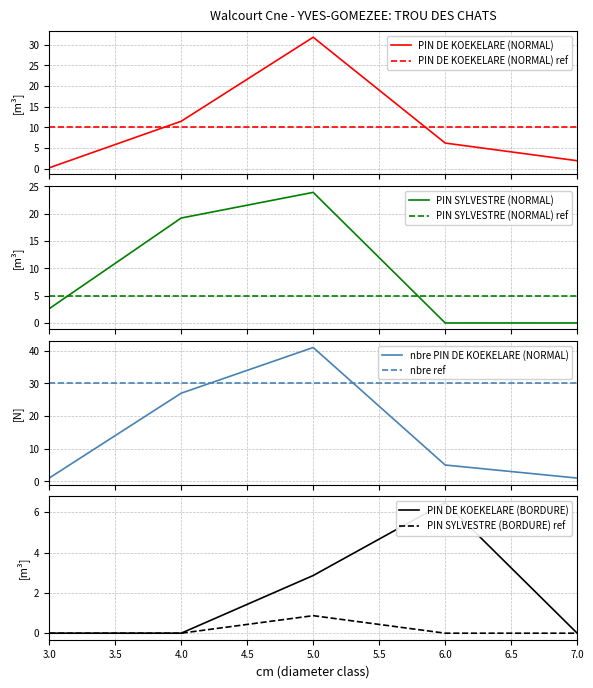

The value of PIN SYLVESTRE (BORDURE) ref at 3.0 is 0.0. True or false?

True